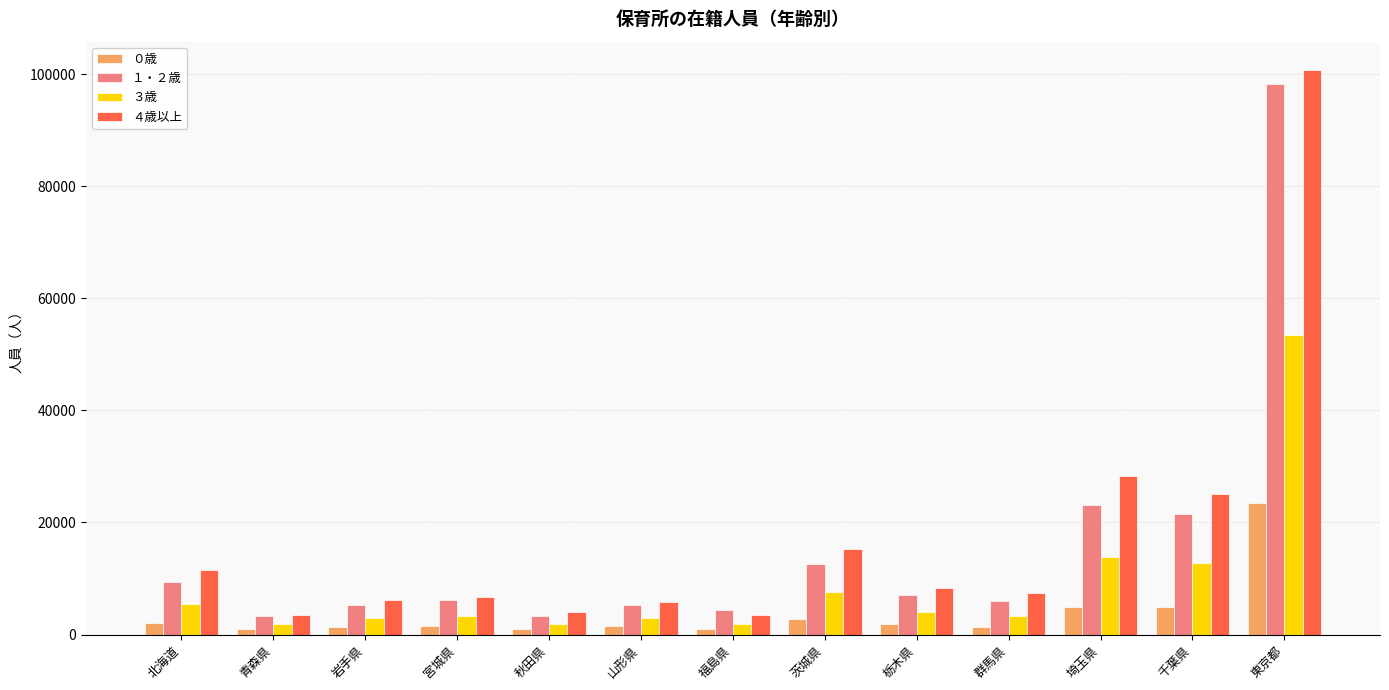

What is the difference between the ４歳以上 values at 埼玉県 and 茨城県?

13096